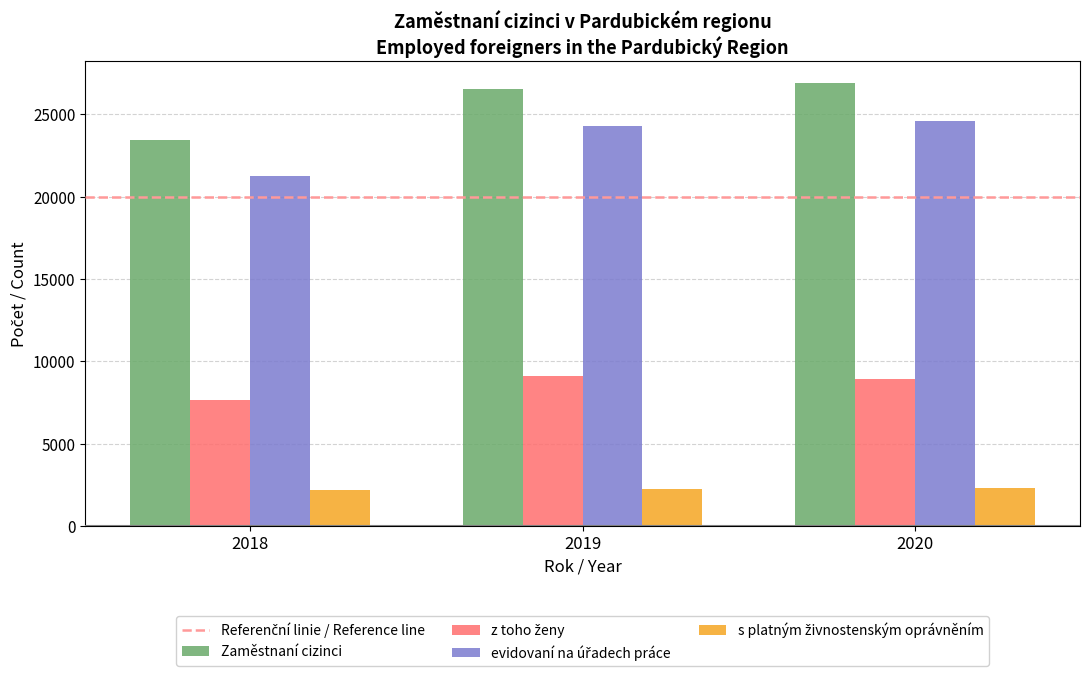

Does the chart contain any negative values?

No